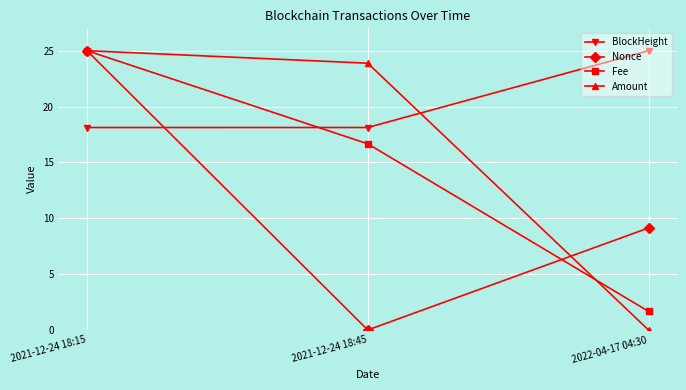

Where is Fee nearest to the value 13?

2021-12-24 18:45